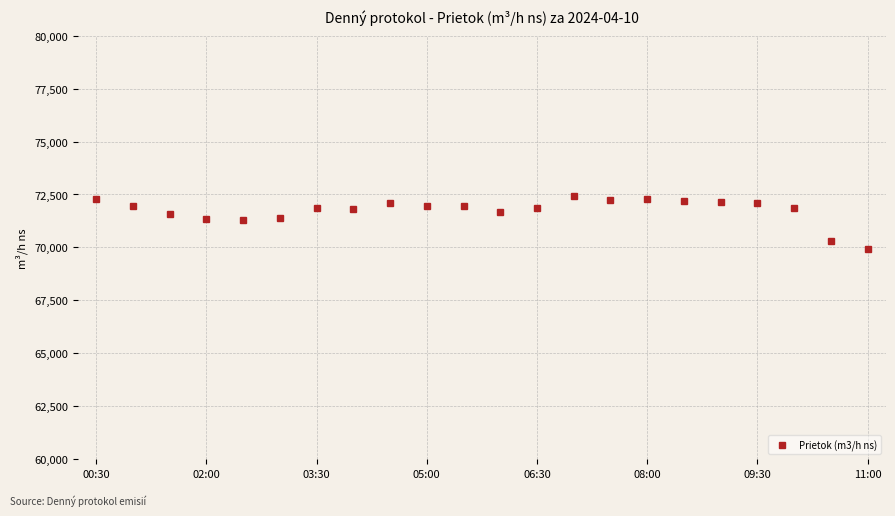

What is the difference between the maximum and second lowest values?

2116.6